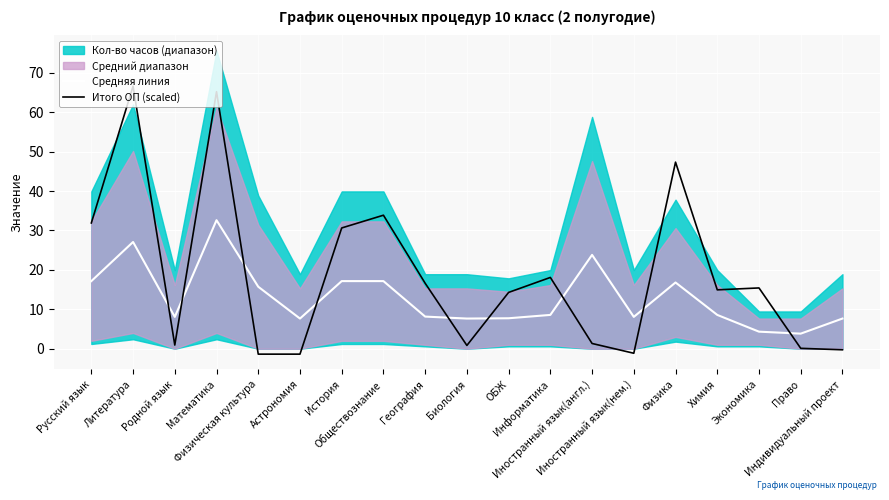

Reading left to right, extract all data points from this chart.

Средняя линия: 17.1	27.1	8.1	32.6	15.7	7.6	17.1	17.1	8.1	7.6	7.7	8.6	23.8	8.1	16.8	8.6	4.3	3.8	7.6
Итого ОП (scaled): 31.9	66.6	0.9	65.2	-1.4	-1.4	30.6	33.9	16.6	0.8	14.3	18.1	1.3	-1.2	47.3	14.9	15.4	0.1	-0.3